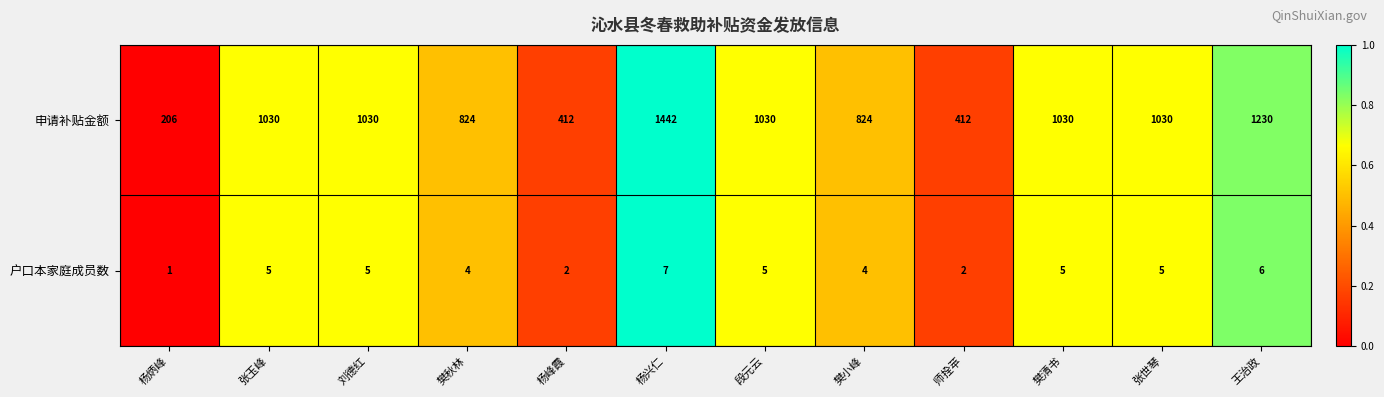

How many data points does each series have?

12